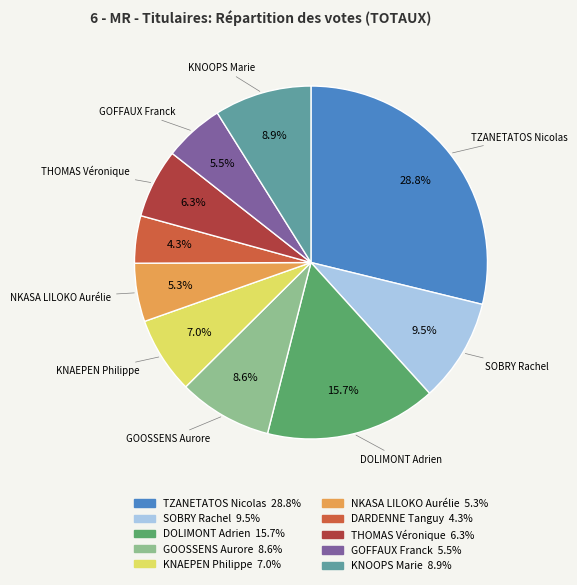

The TZANETATOS Nicolas slice represents 20% of the pie. True or false?

False